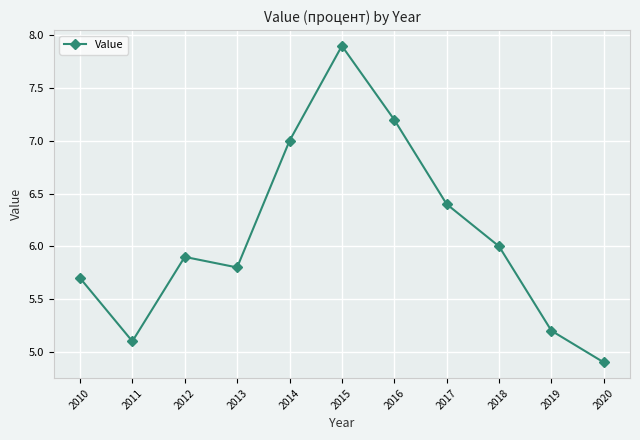

Does the chart display data point markers on the line(s)?

Yes